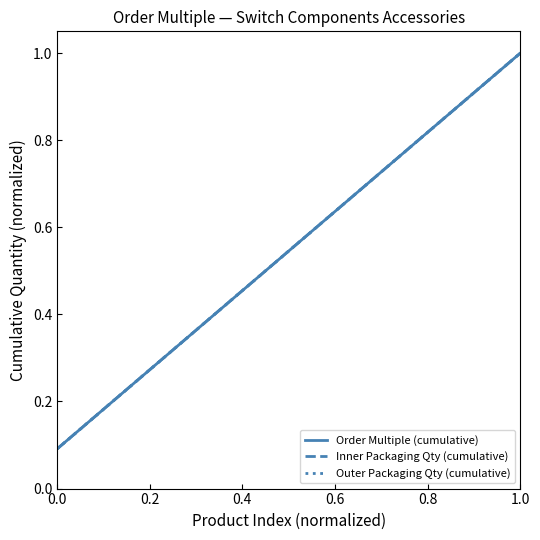

True or false: Inner Packaging Qty (cumulative) and Order Multiple (cumulative) cross at least once.

False